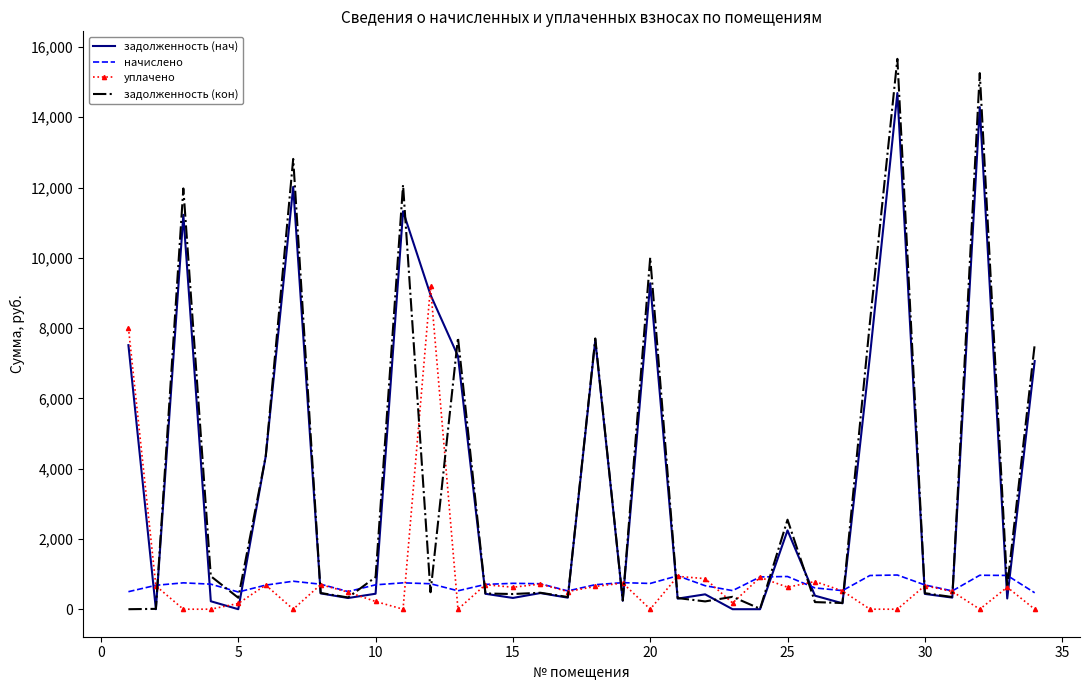

What is the difference between the second highest and second lowest values in the уплачено series?

8012.6